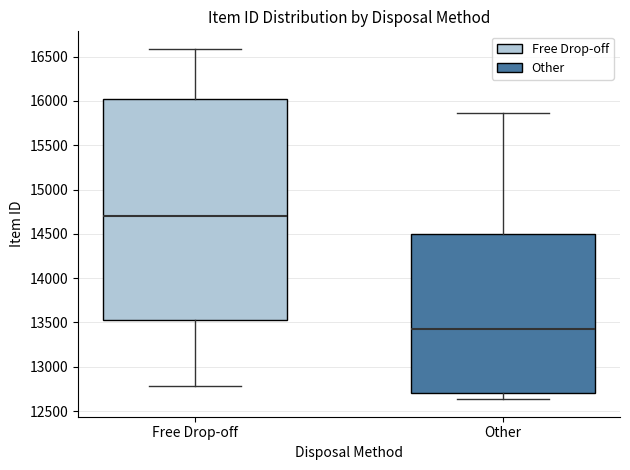

Which box's median line is the highest?

Free Drop-off